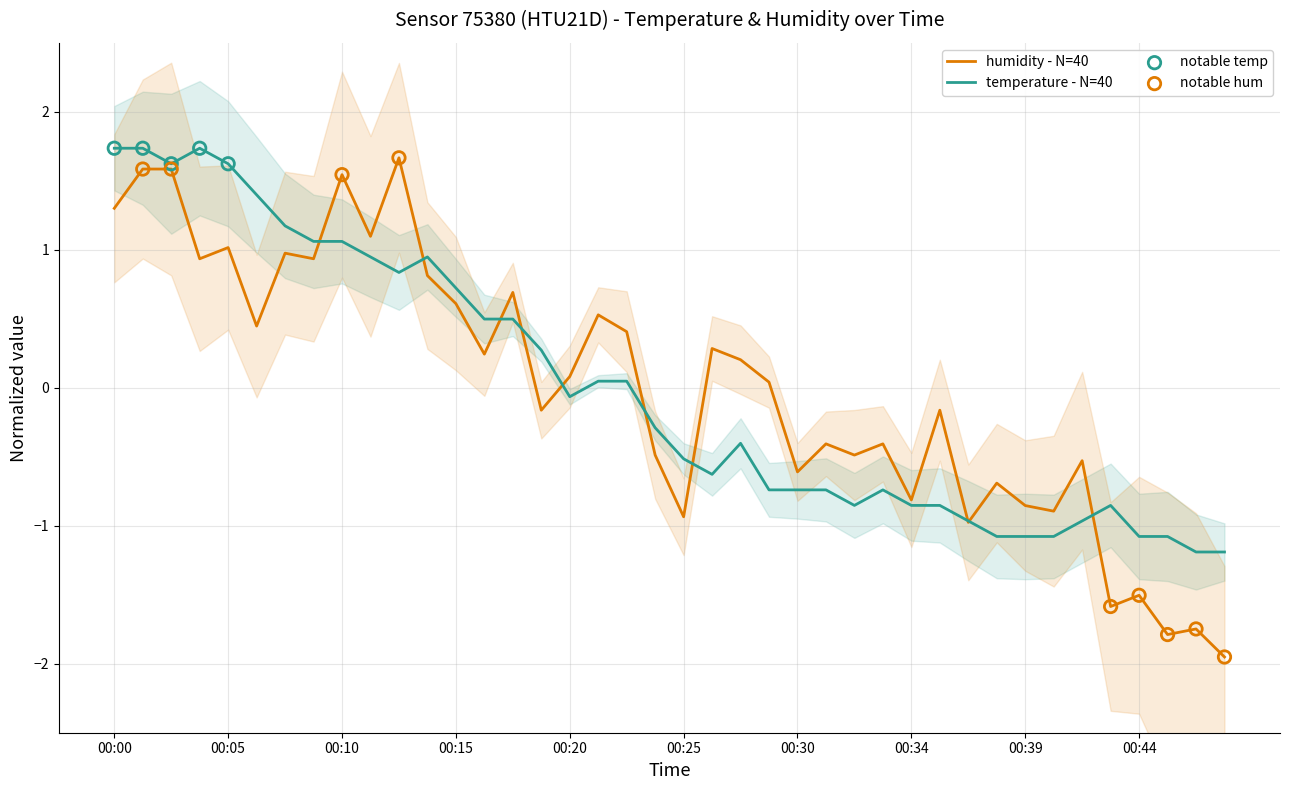

At how many categories does at least one series exceed 0?

22